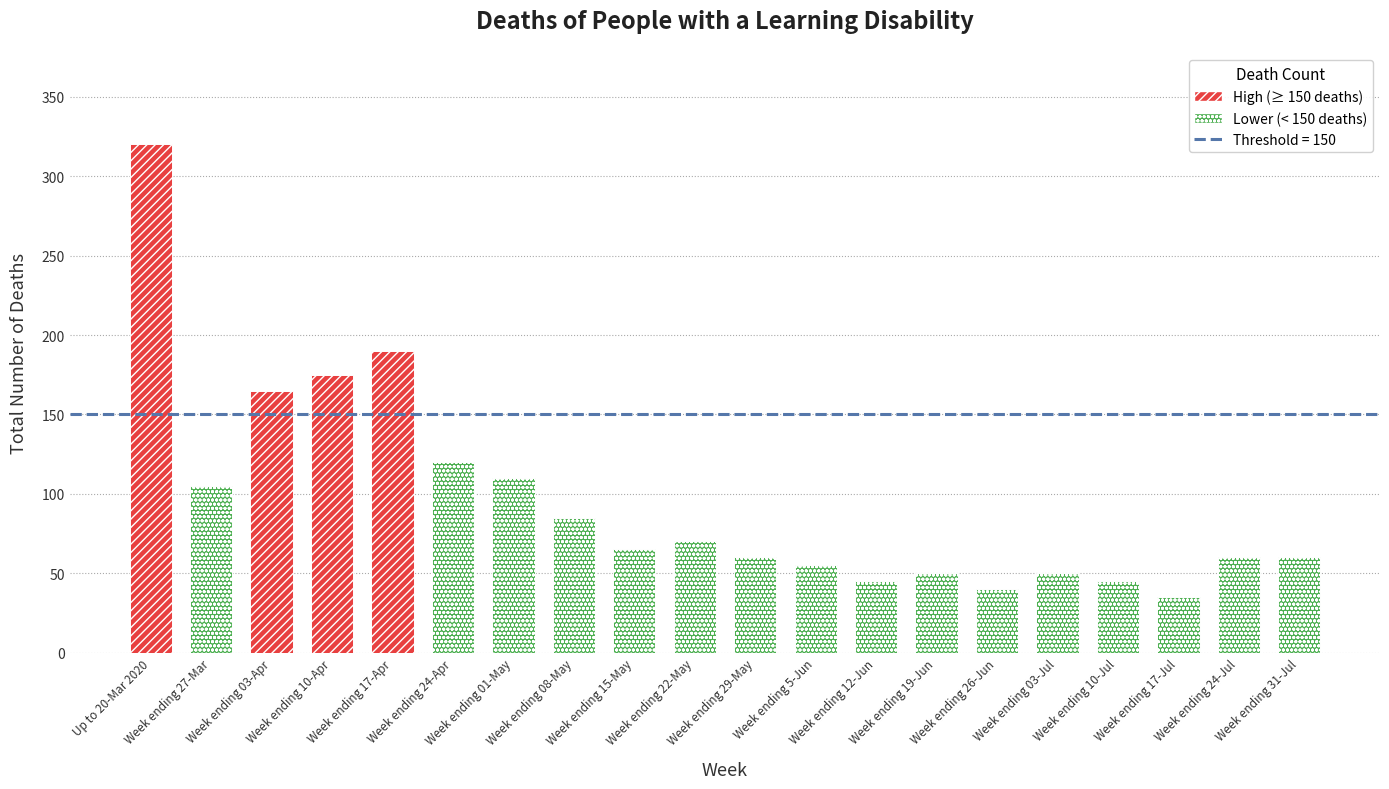

Reading left to right, list all the values displayed in this chart.

Up to 20-Mar 2020=320	Week ending 27-Mar=105	Week ending 03-Apr=165	Week ending 10-Apr=175	Week ending 17-Apr=190	Week ending 24-Apr=120	Week ending 01-May=110	Week ending 08-May=85	Week ending 15-May=65	Week ending 22-May=70	Week ending 29-May=60	Week ending 5-Jun=55	Week ending 12-Jun=45	Week ending 19-Jun=50	Week ending 26-Jun=40	Week ending 03-Jul=50	Week ending 10-Jul=45	Week ending 17-Jul=35	Week ending 24-Jul=60	Week ending 31-Jul=60